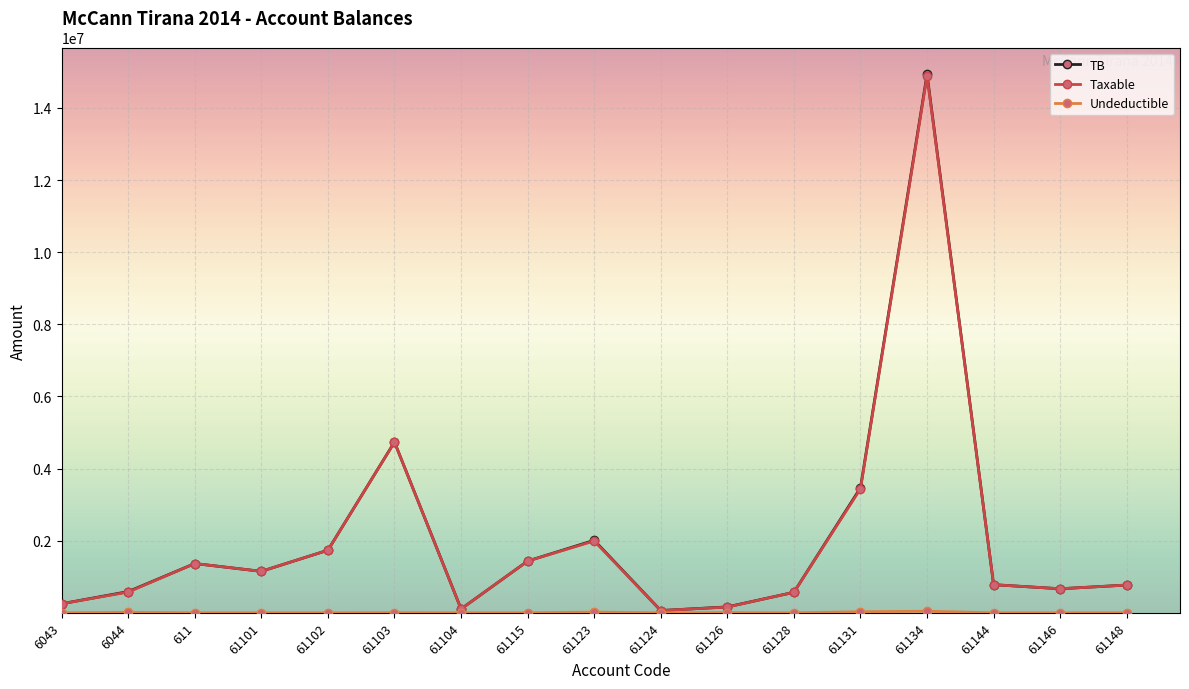

What is the maximum value for TB?

14931158.8